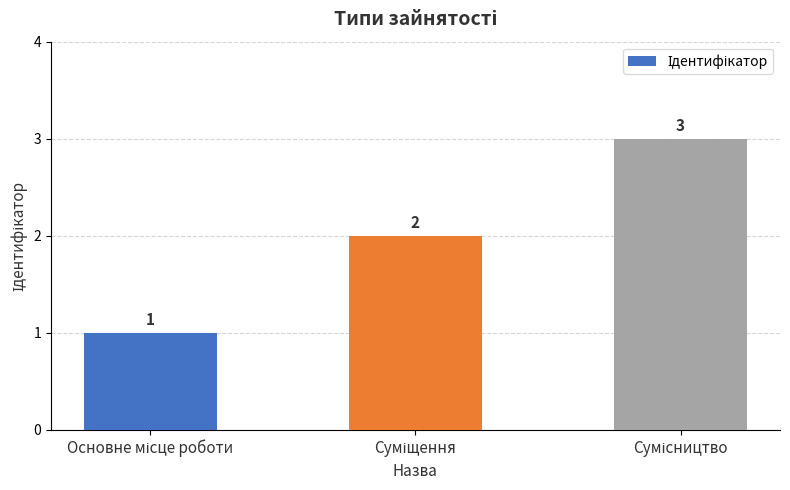

How many values are between 1 and 3?

3